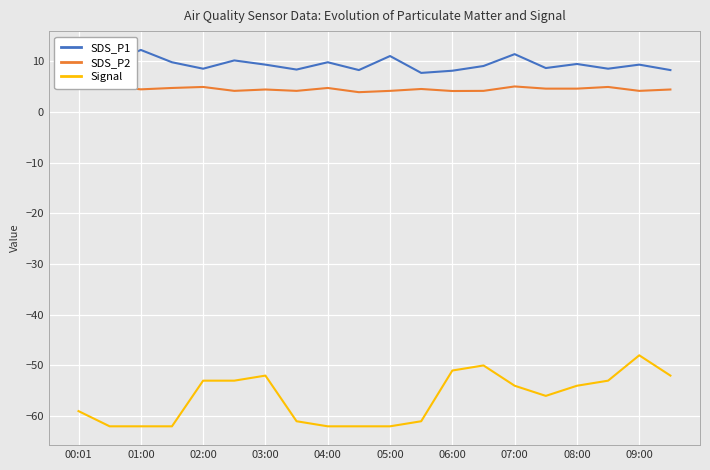

Is the value of SDS_P1 at 17 greater than the value of SDS_P2 at 13?

Yes